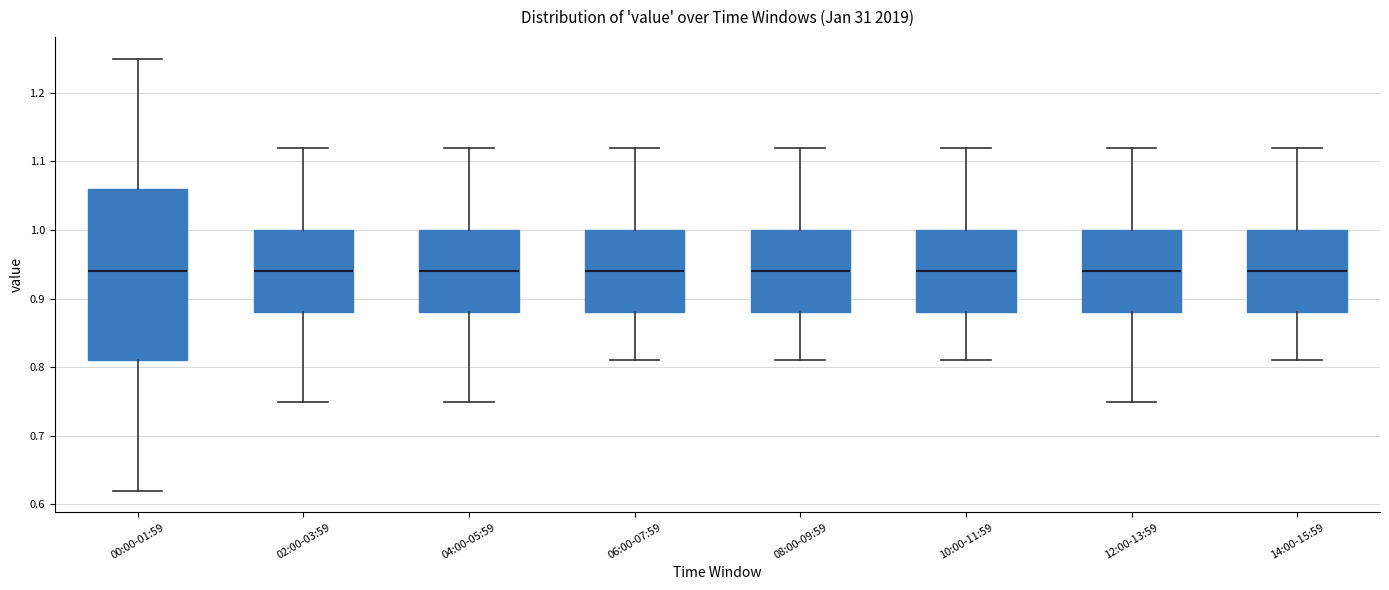

Where is the lower edge of the box for 00:00-01:59 on the y-axis? The values are not printed on the chart, so give them approximately, as read against the axis.

0.81